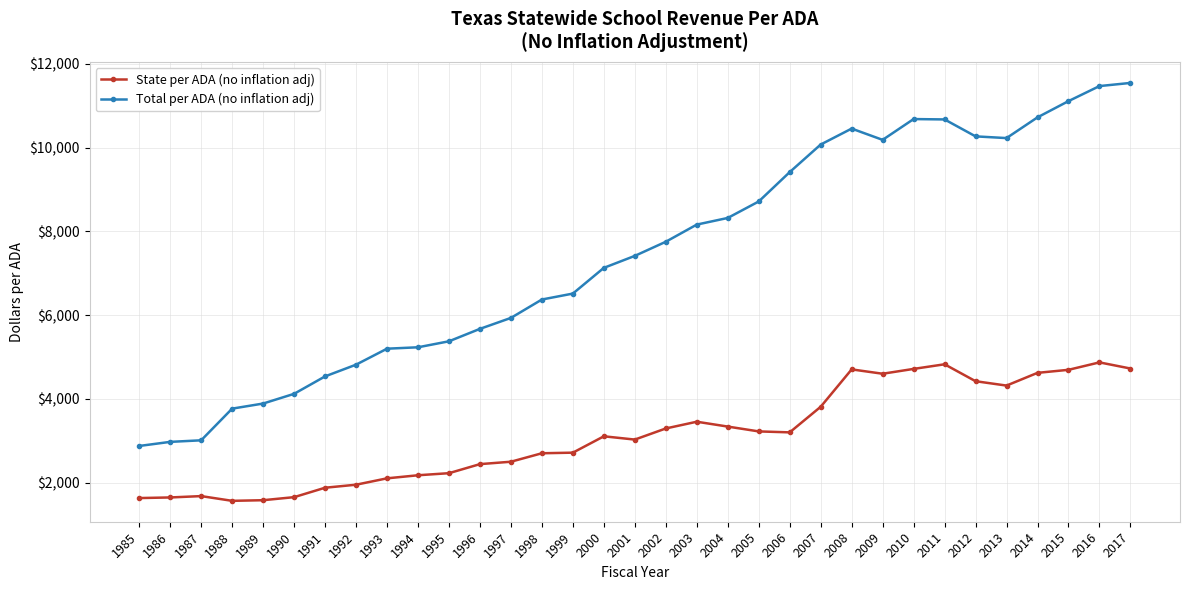

Which series changed the most between 1993 and 1995?

Total per ADA (no inflation adj)